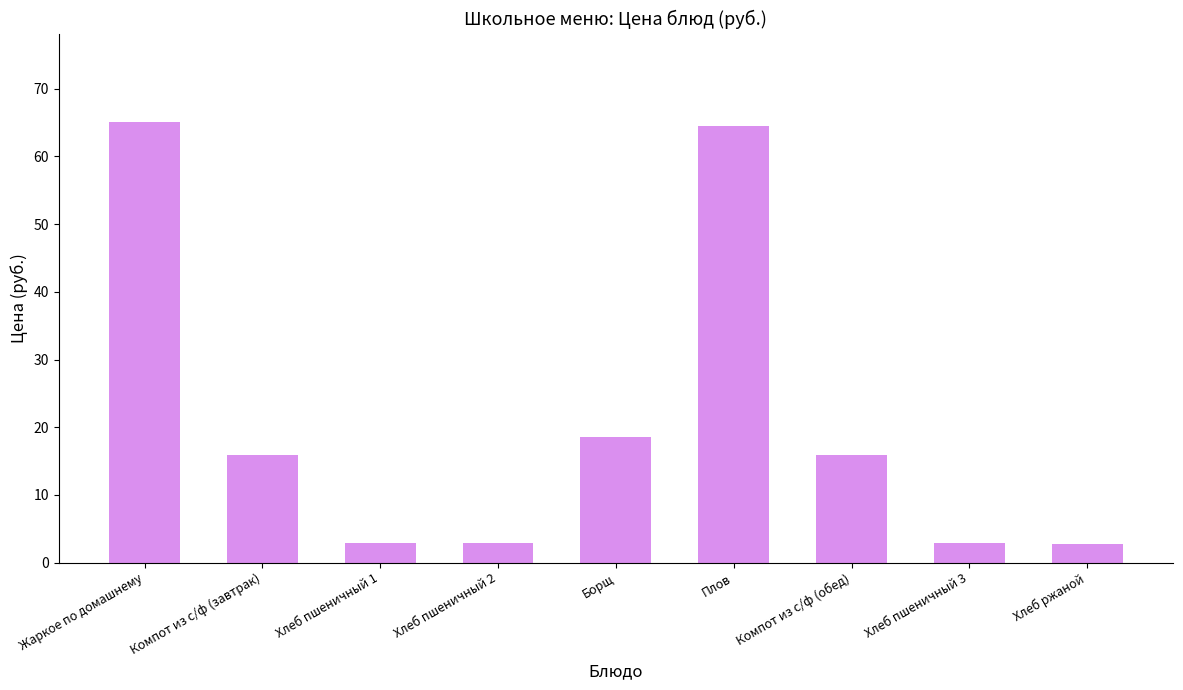

What is the change in value from Компот из с/ф (завтрак) to Хлеб пшеничный 3?

-12.9